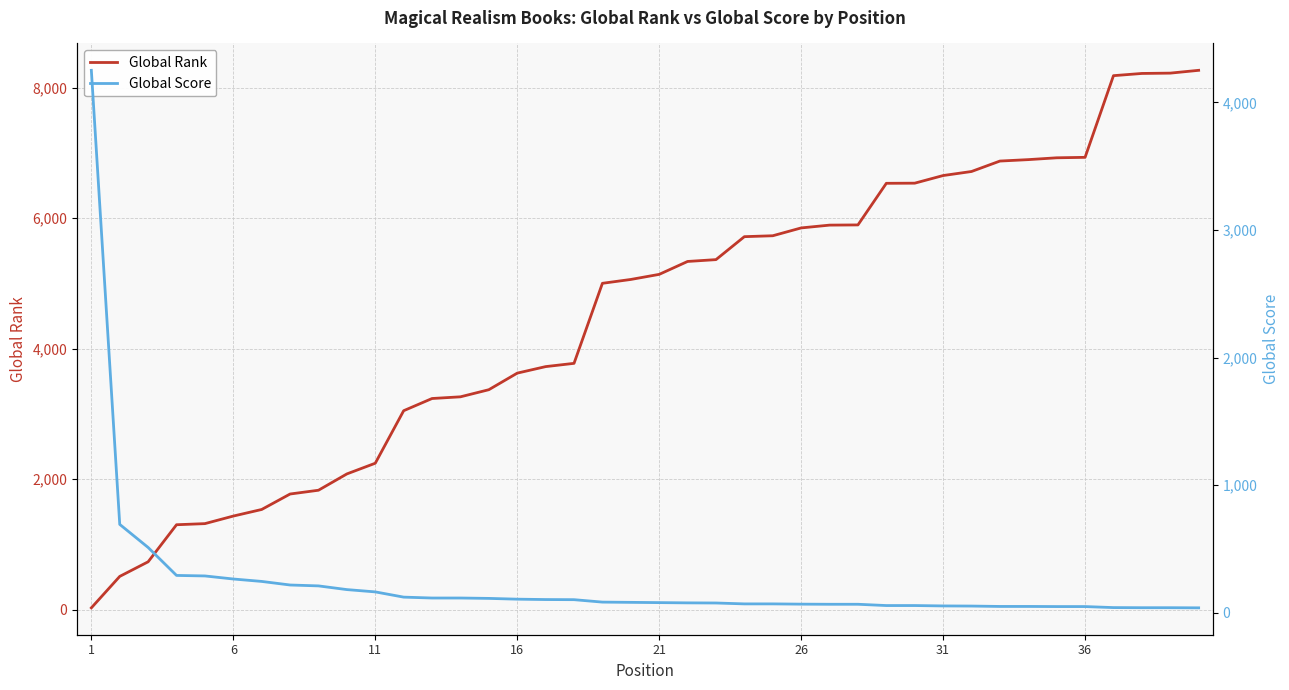

Is the value of Global Score at 21 greater than the value of Global Rank at 33?

No